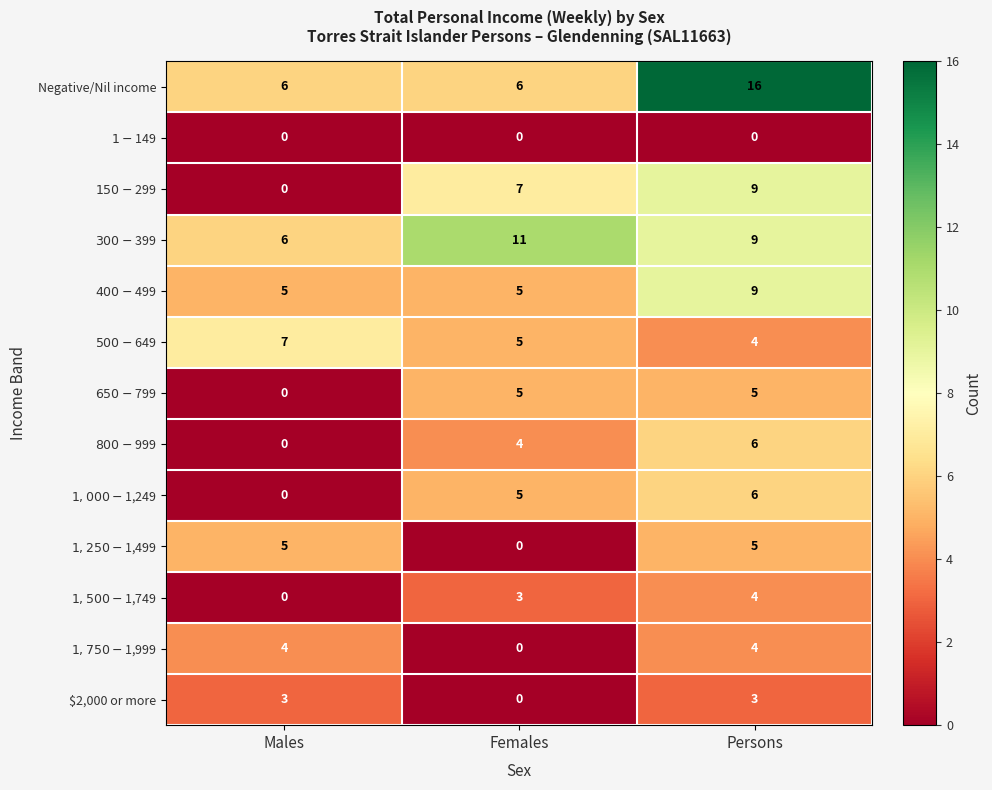

How many $2,000 or more values are between 0 and 3?

3